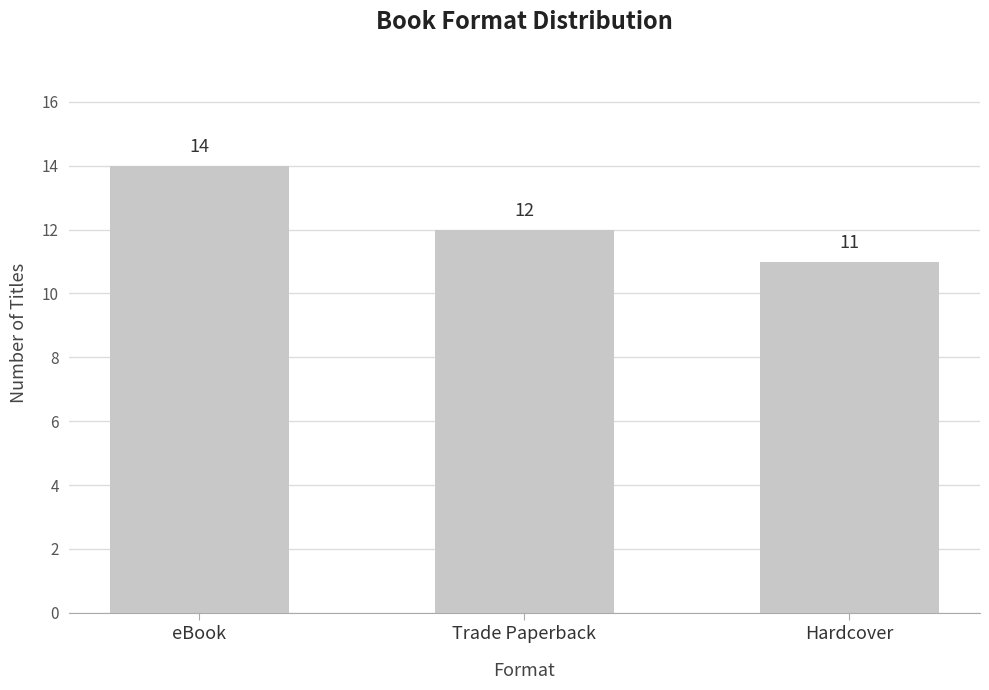

What is the ratio of the value at Hardcover to the value at eBook?

0.8